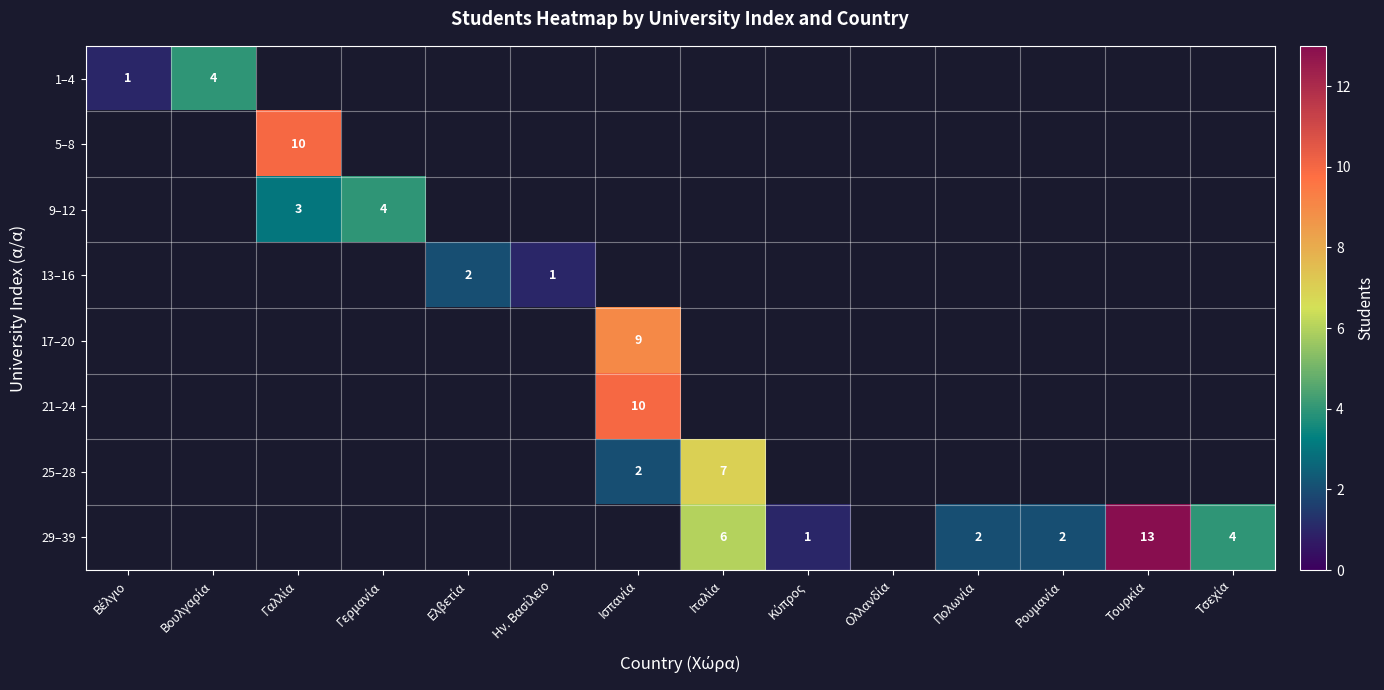

The 25–28 series shows 0 at Ελβετία. True or false?

True